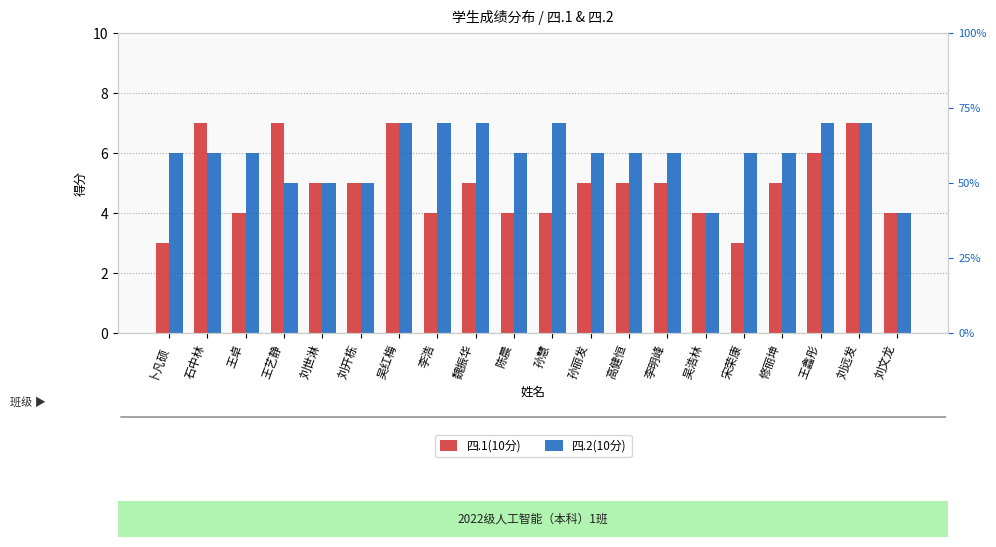

Rank the series by their average value, from lowest to highest.

四.1(10分), 四.2(10分)